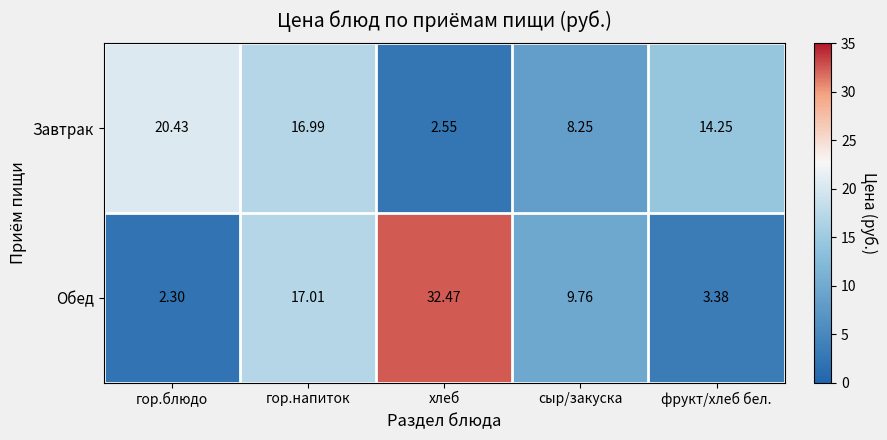

Is the value of Обед at гор.напиток greater than the value of Завтрак at гор.напиток?

Yes